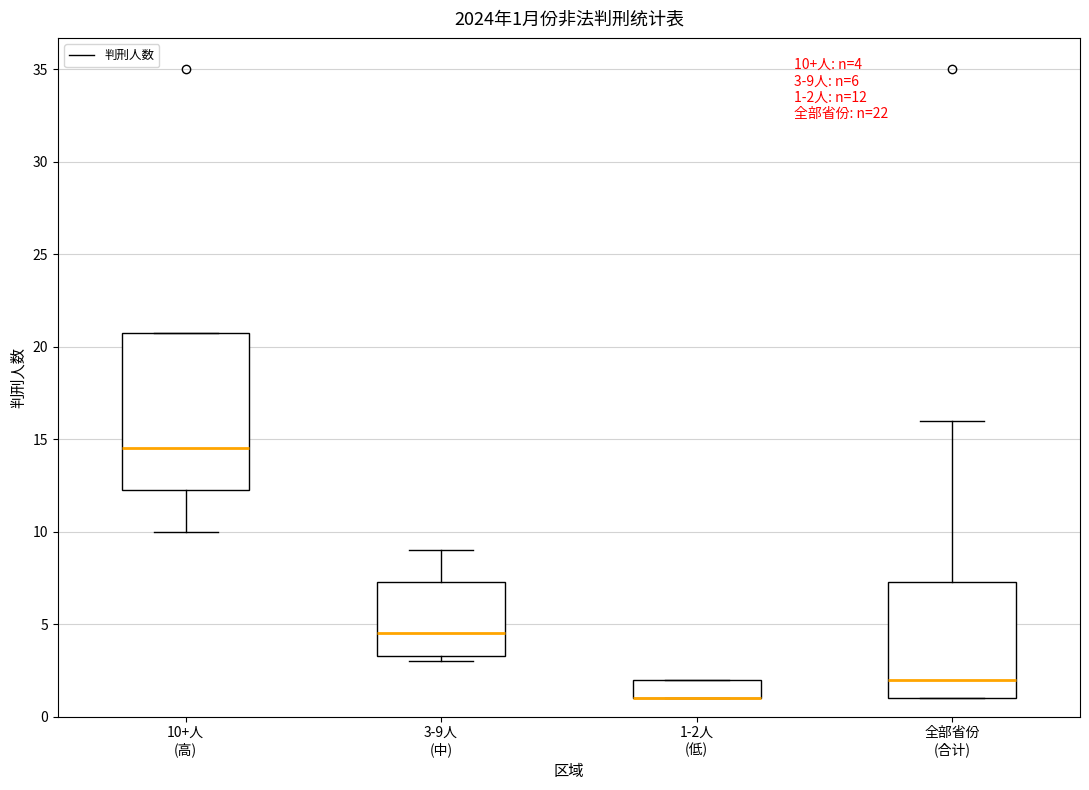

Which box is the tallest, from its lower edge to its upper edge?

10+人 (高)